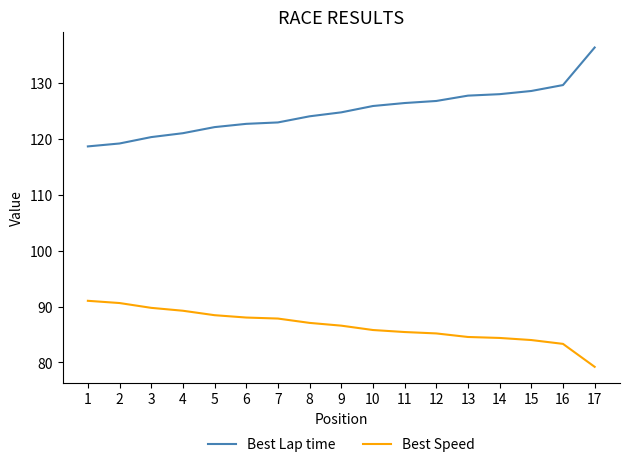

At how many categories does at least one series exceed 101?

17